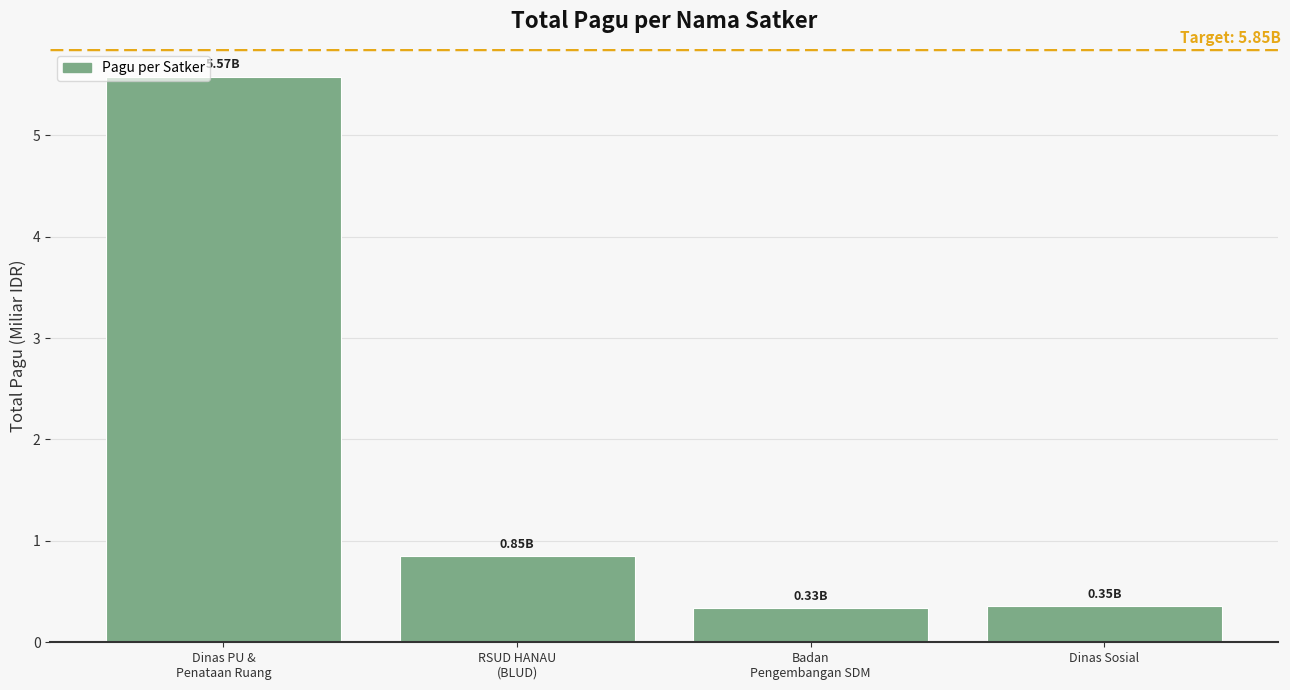

How many series are shown in this chart?

1